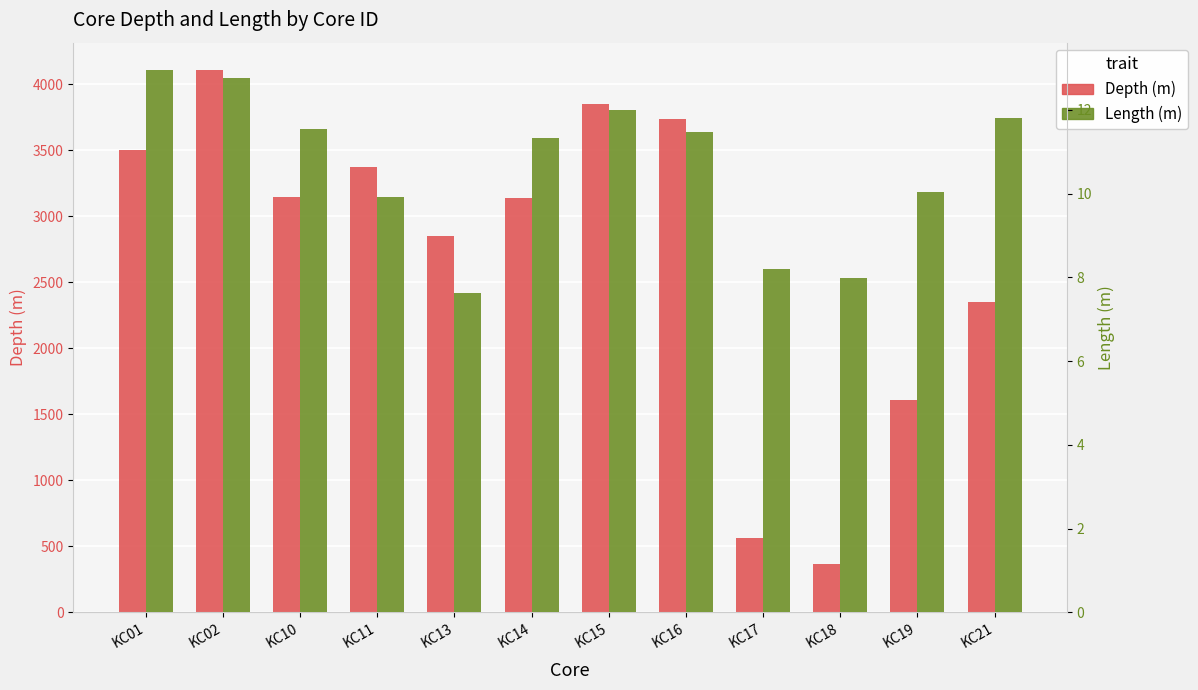

At which label does Depth (m) reach its minimum?

KC18